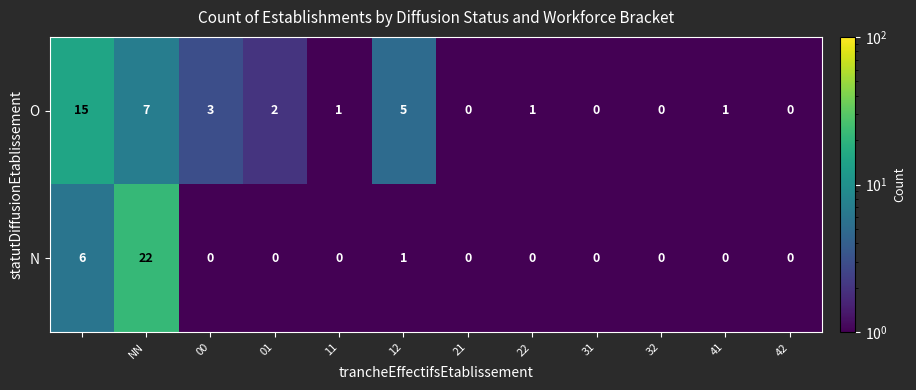

What is the difference between the second highest and second lowest values in the N series?

6